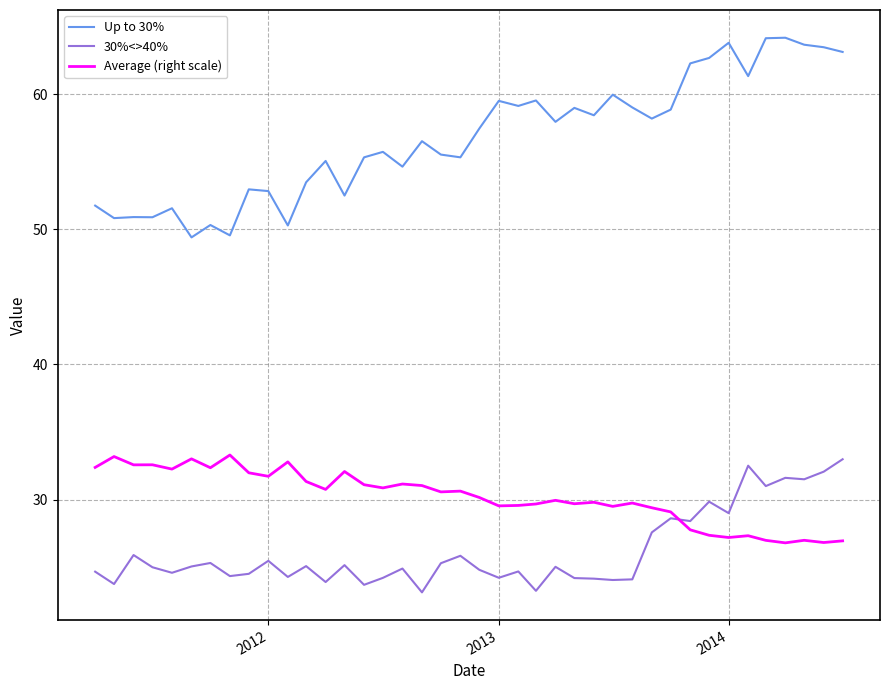

What is the greatest value displayed?

64.2